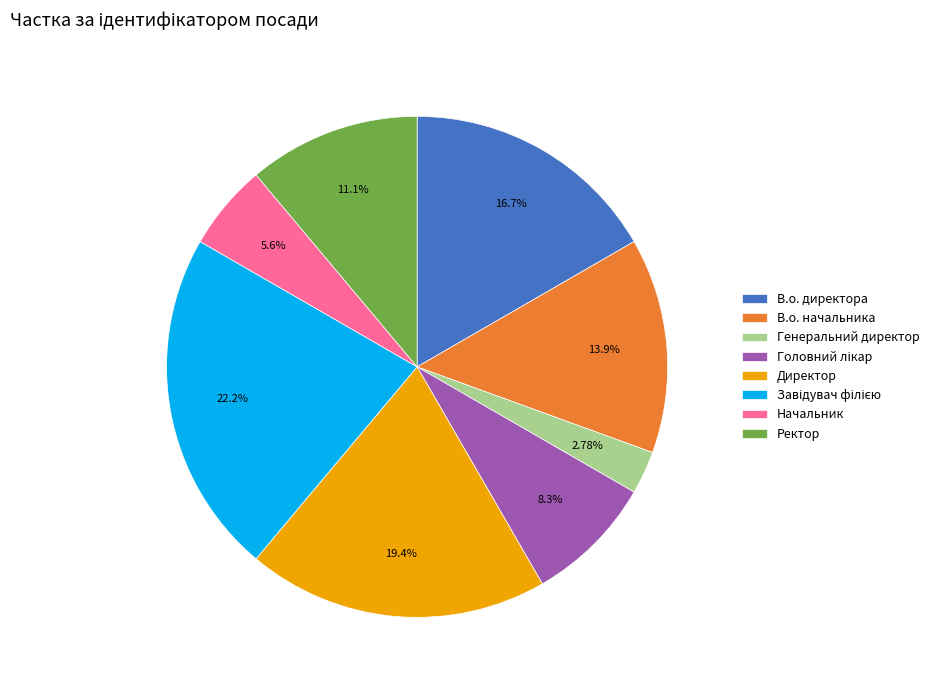

Is there a majority slice in this chart?

No